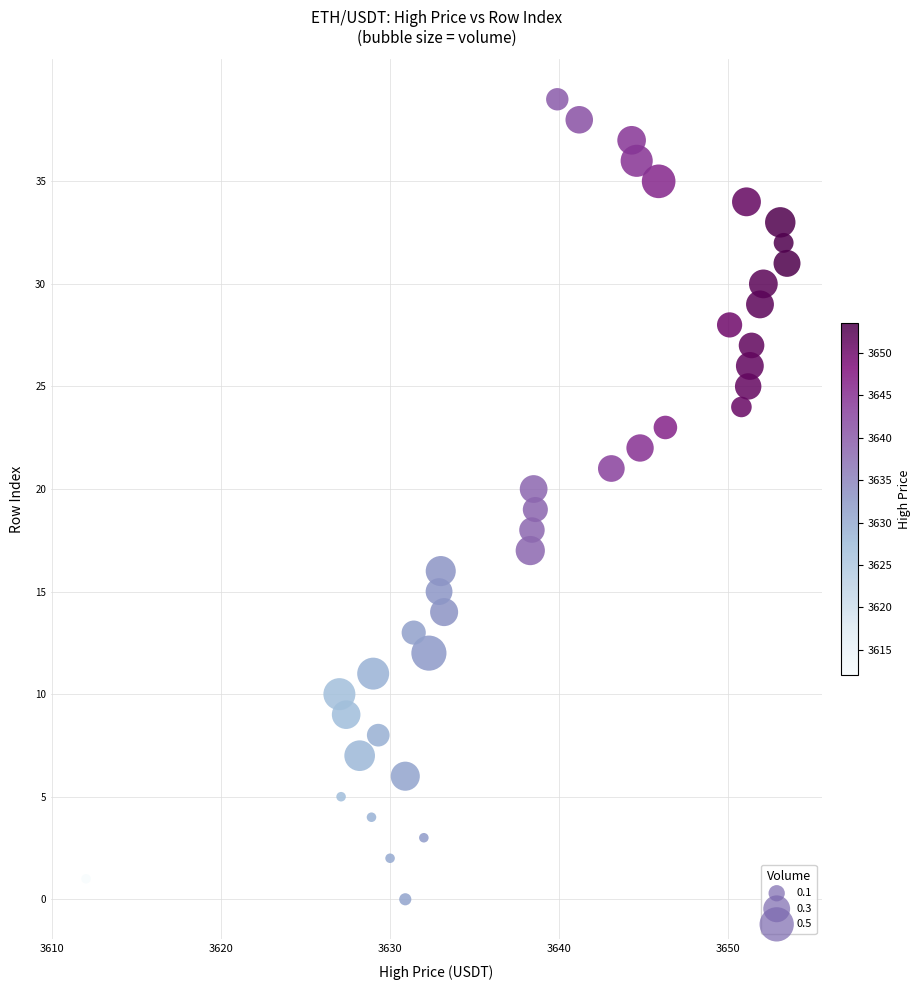

What is the range of Y values (max minus min)?

39